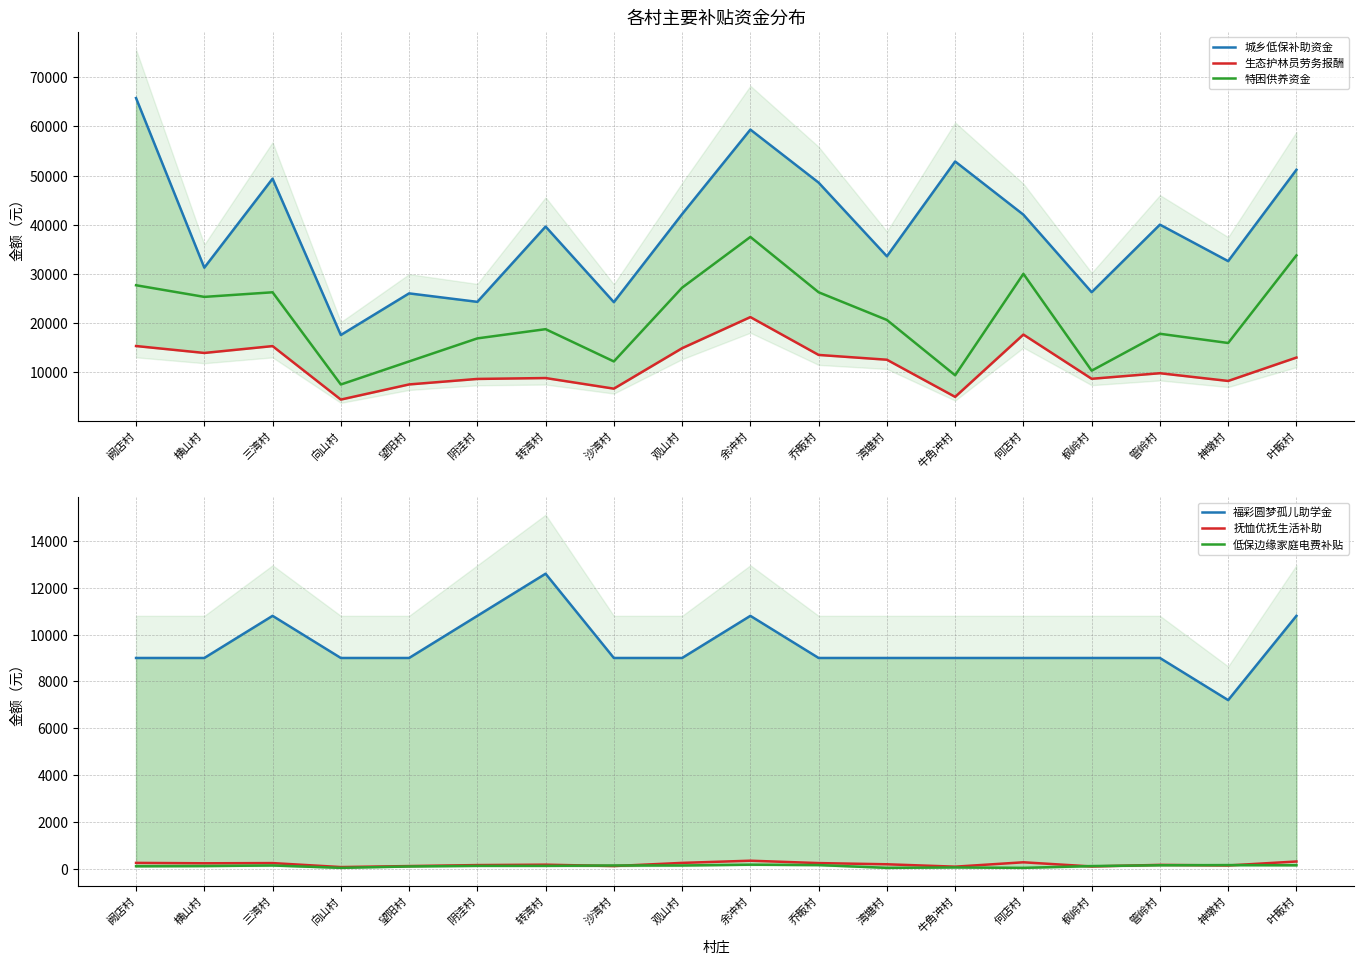

At which category does 低保边缘家庭电费补贴 reach its first local peak?

三湾村